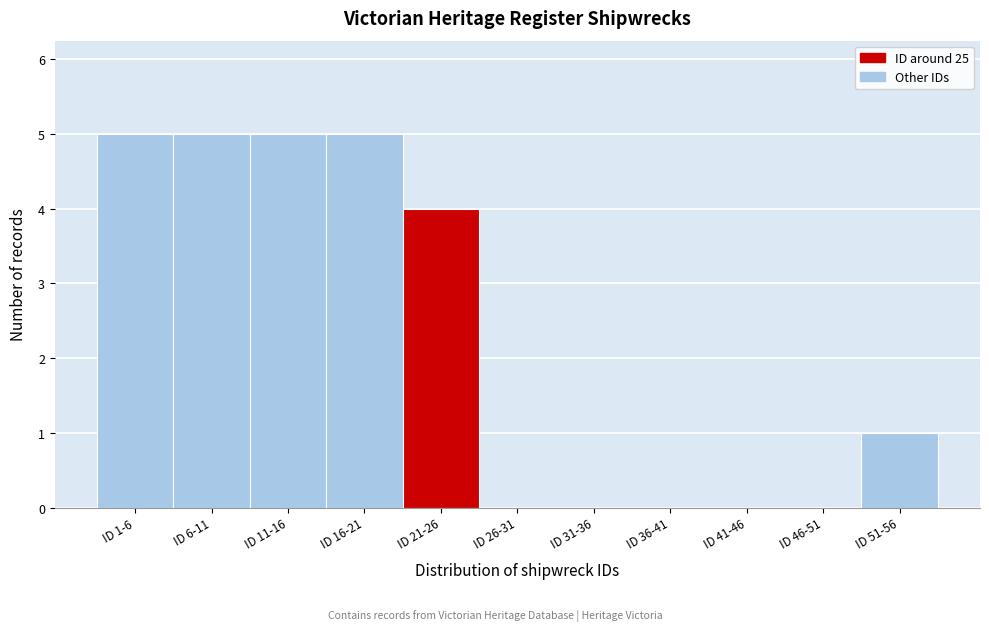

Reading right to left, list all the values displayed in this chart.

ID 51-56=1	ID 46-51=0	ID 41-46=0	ID 36-41=0	ID 31-36=0	ID 26-31=0	ID 21-26=4	ID 16-21=5	ID 11-16=5	ID 6-11=5	ID 1-6=5